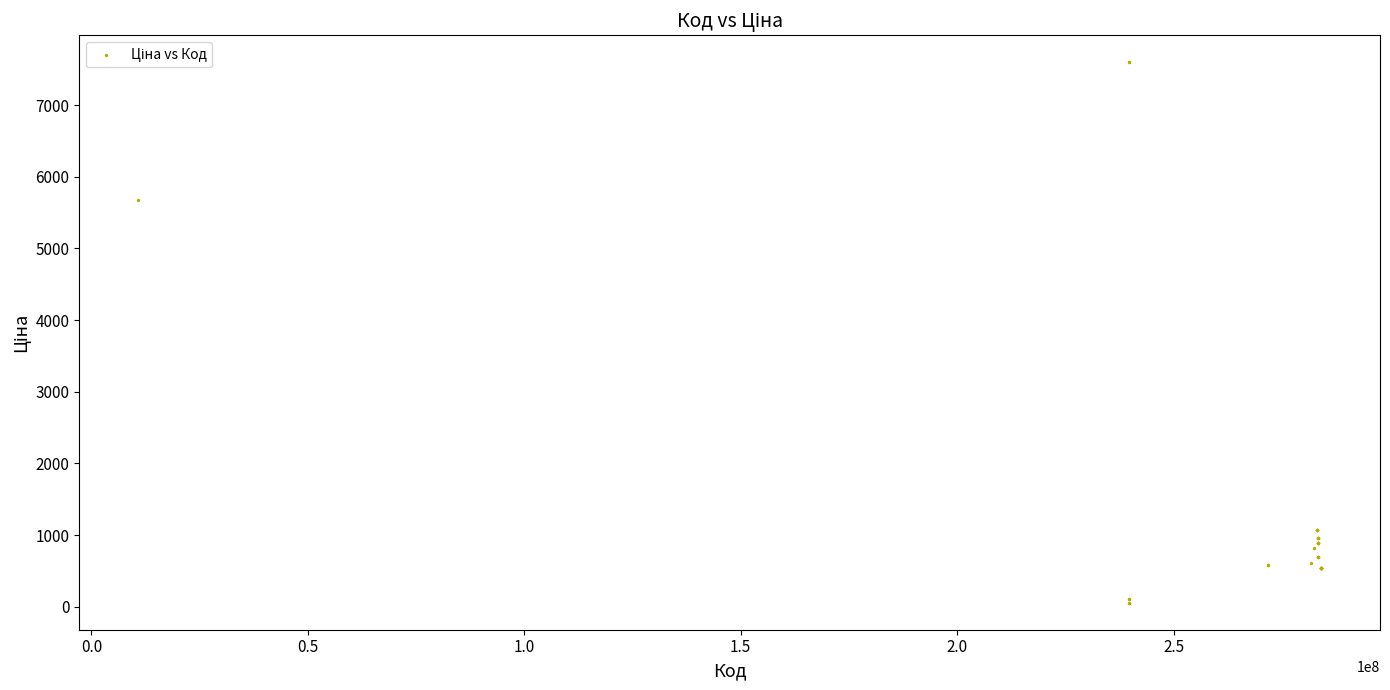

What Y value in the scatter plot is closest to 3826?

5673.8